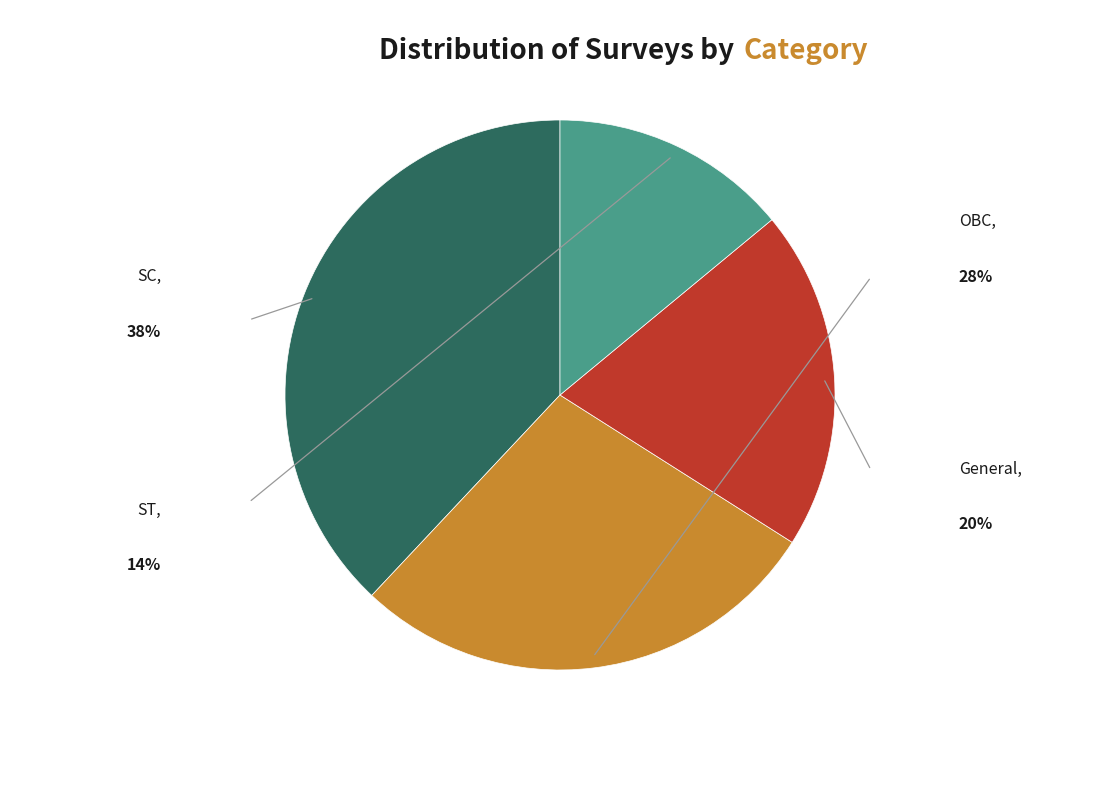

Count the number of slices in the pie.

4